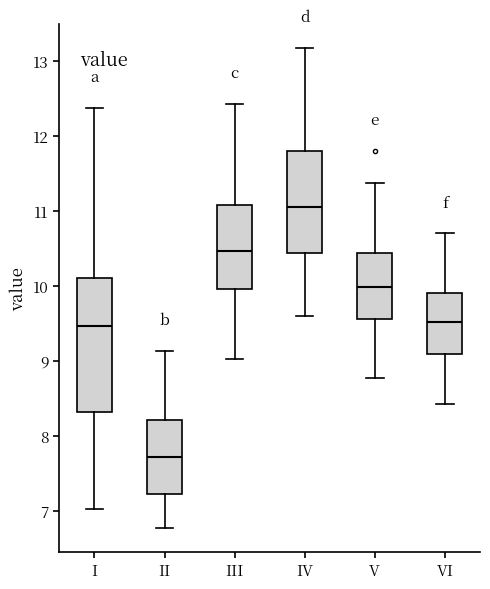

Which box has the lowest median line?

II